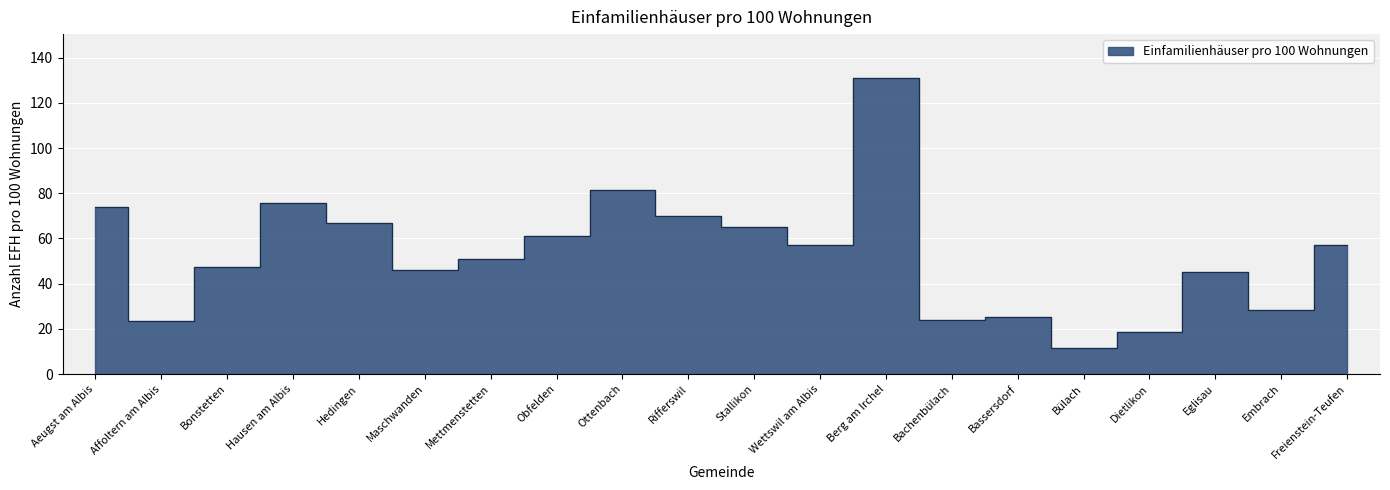

How many data points does each series have?

20